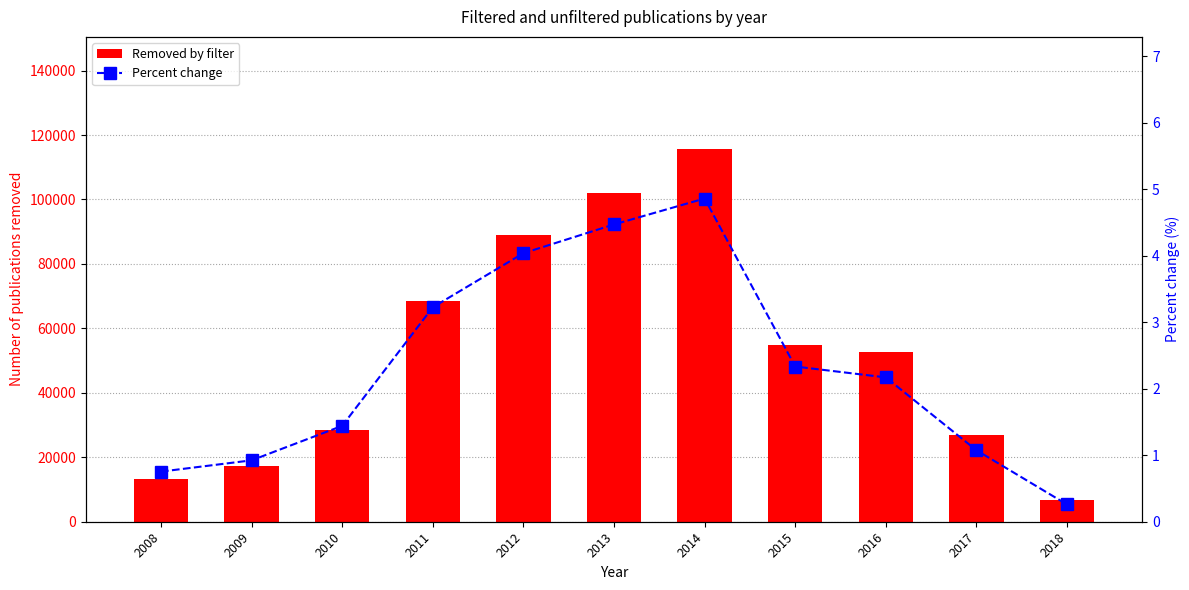

What is the spread (max minus min) of values at 2016?

52764.8